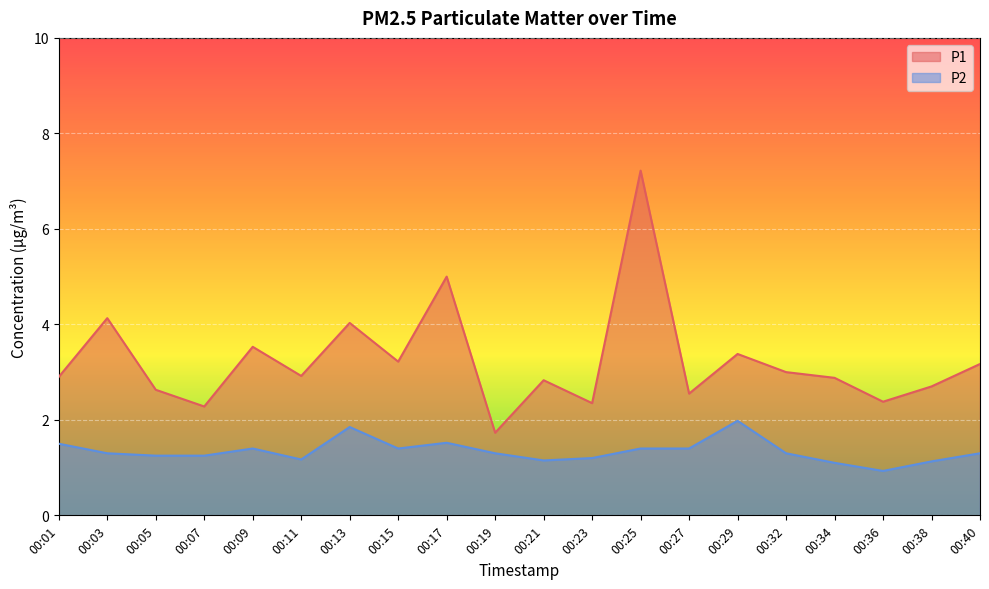

Does the chart display data point markers on the line(s)?

No